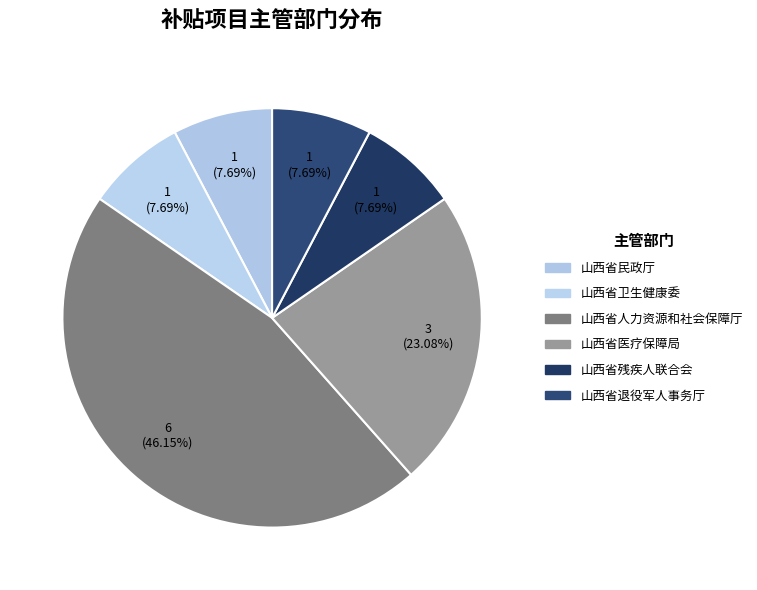

Does 山西省民政厅 represent more than half of the total?

No